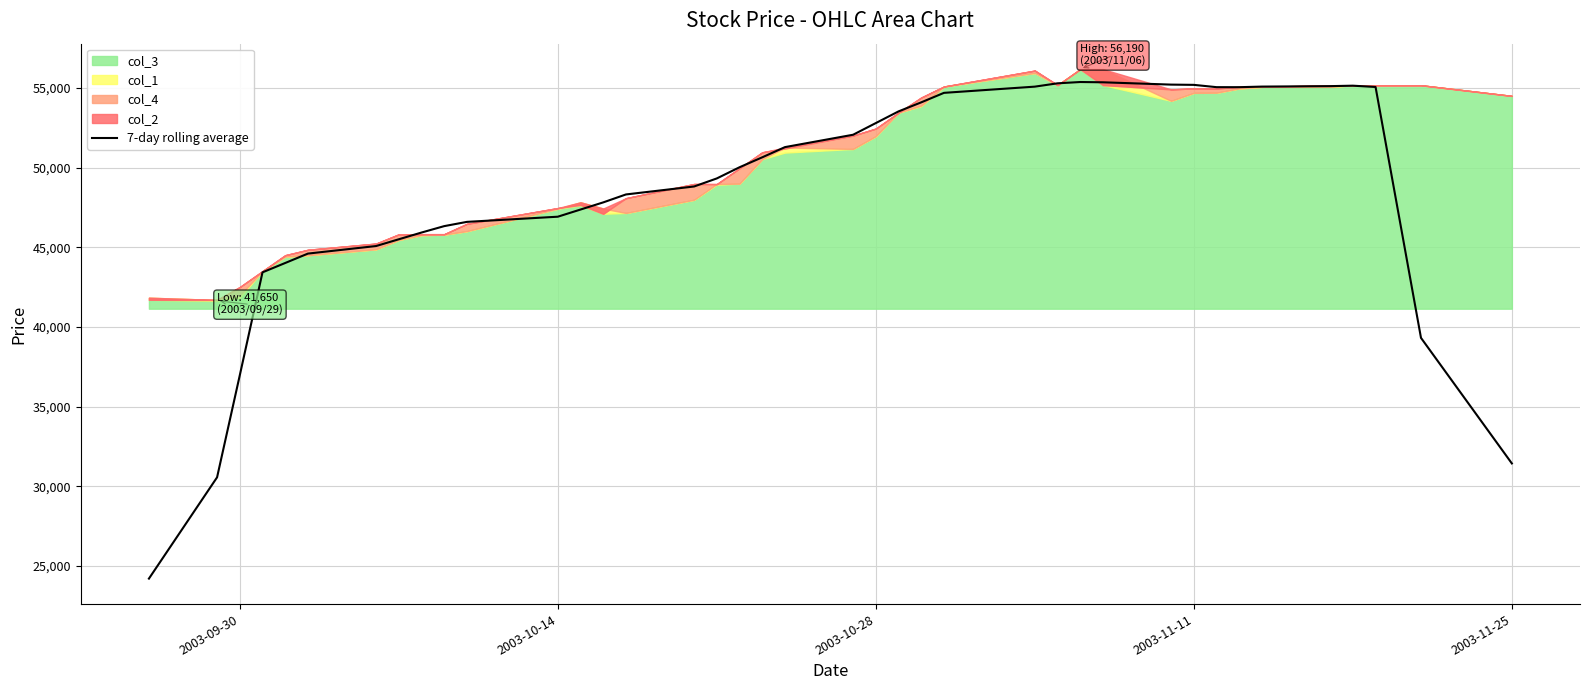

How many values exceed 50029?

20